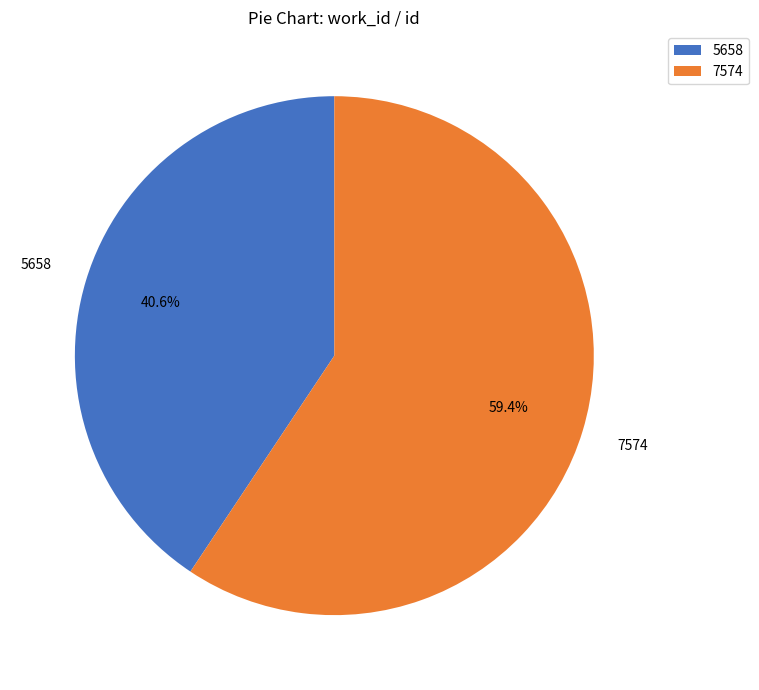

To the nearest percent, what percentage of the pie is 5658?

41%